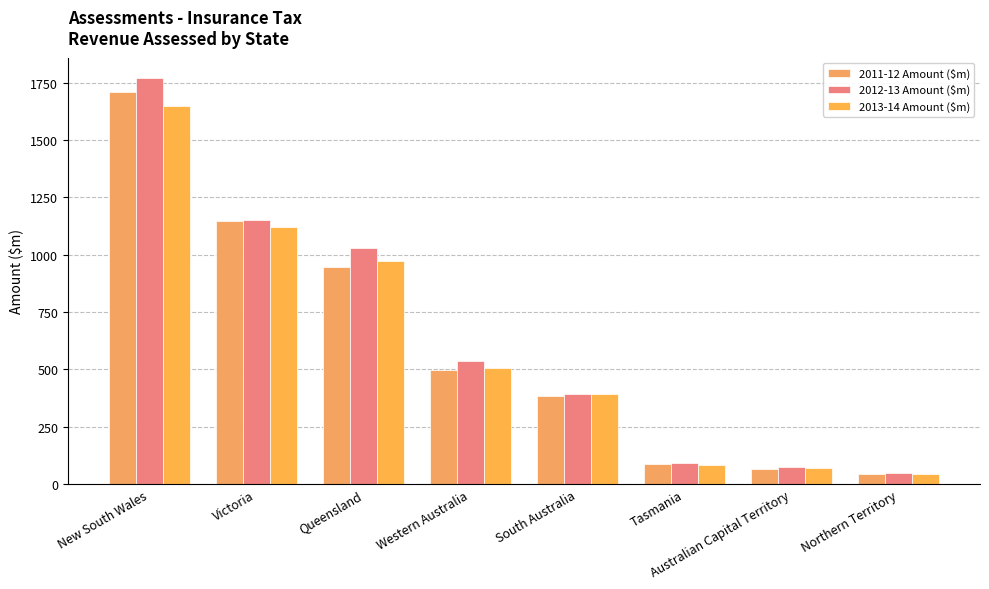

How many groups of bars are there?

8